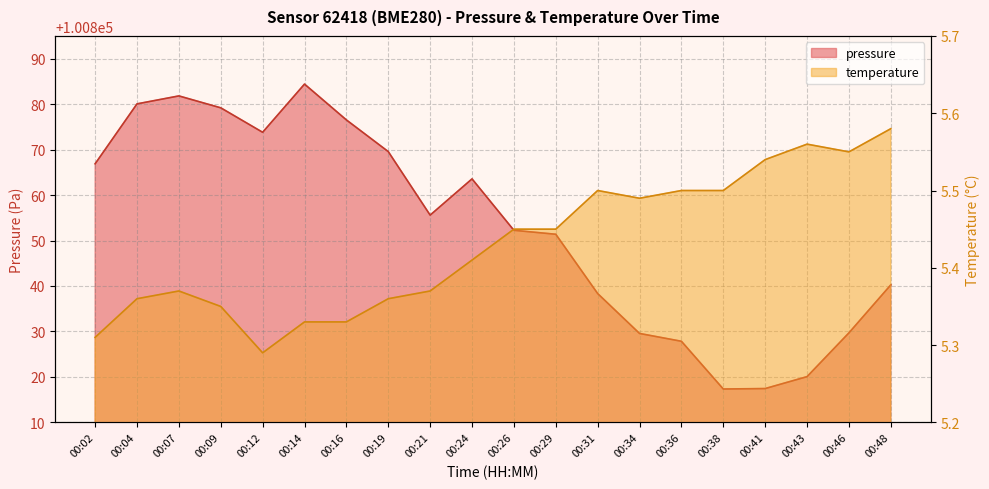

List the series in order of their peak value, highest first.

pressure, temperature